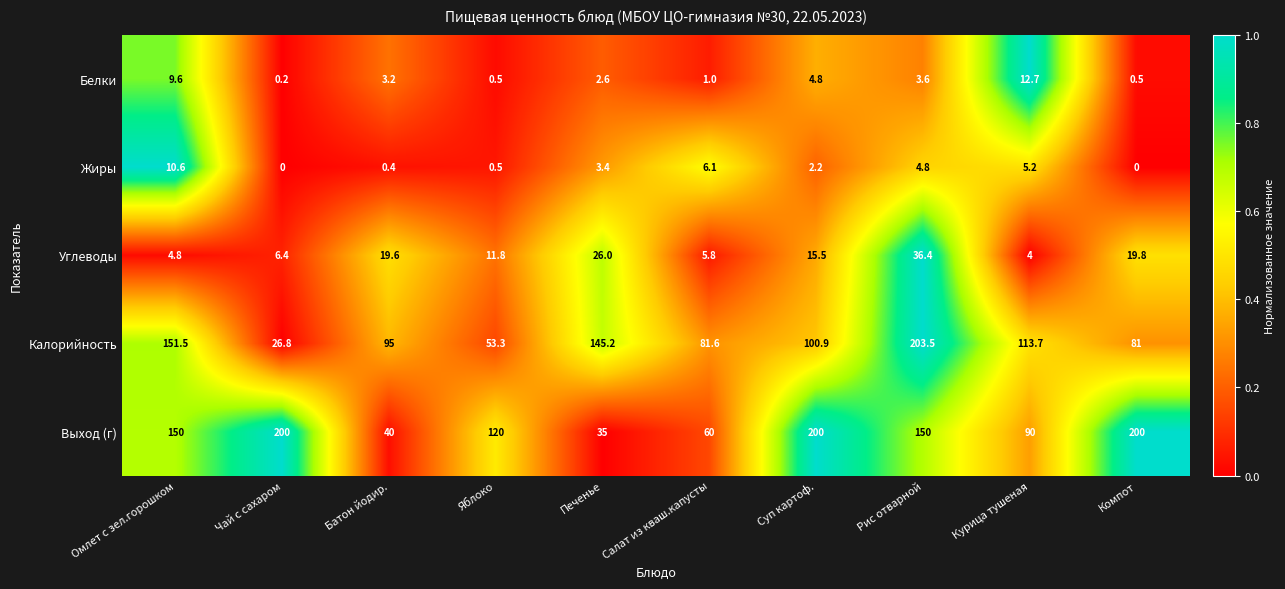

What is the maximum value for Выход (г)?

200.0